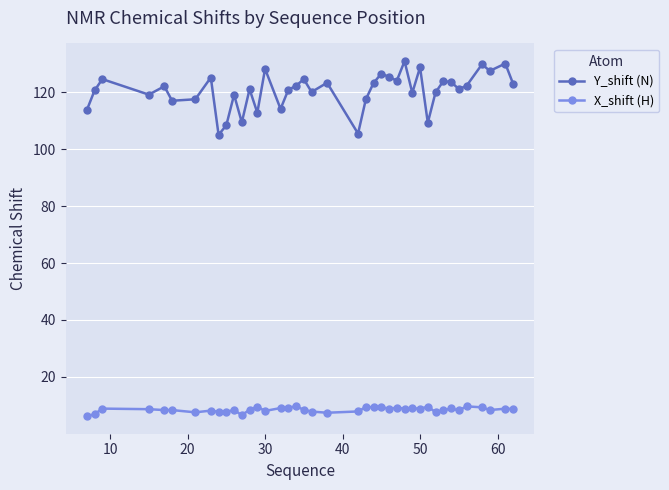

Does the chart display data point markers on the line(s)?

Yes